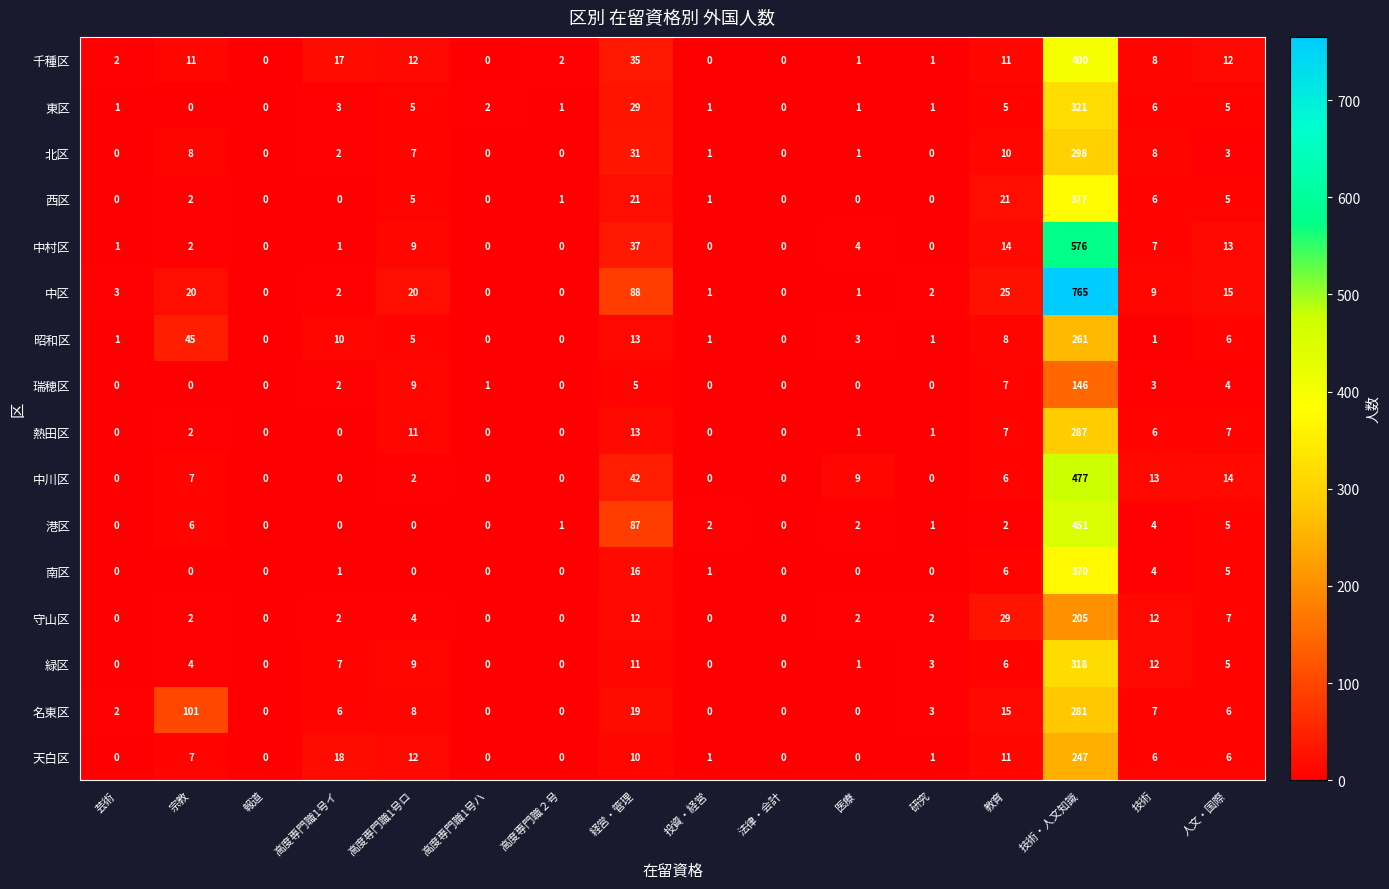

List the series in order of their peak value, lowest first.

瑞穂区, 守山区, 天白区, 昭和区, 名東区, 熱田区, 北区, 緑区, 東区, 南区, 西区, 千種区, 港区, 中川区, 中村区, 中区